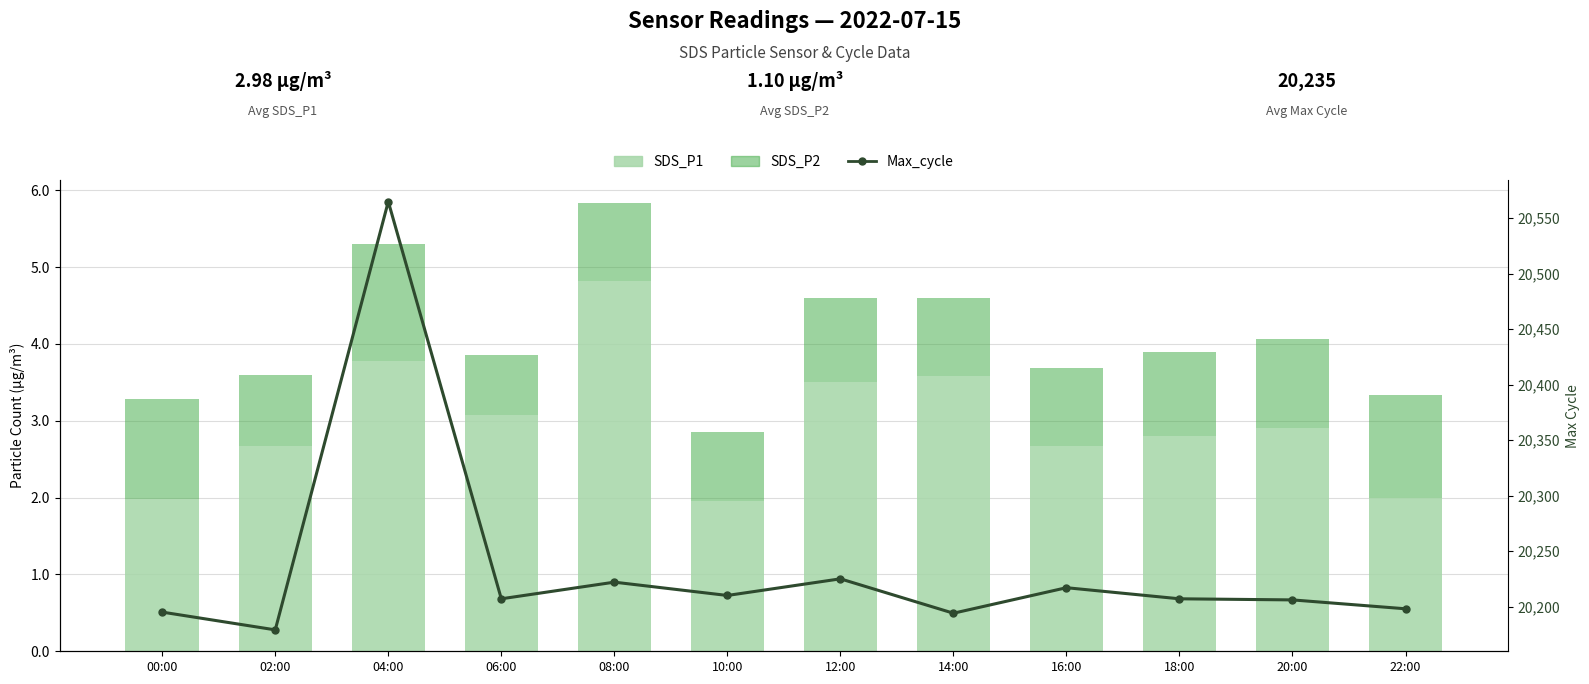

The Max_cycle series shows 28417.7 at 18:00. True or false?

False